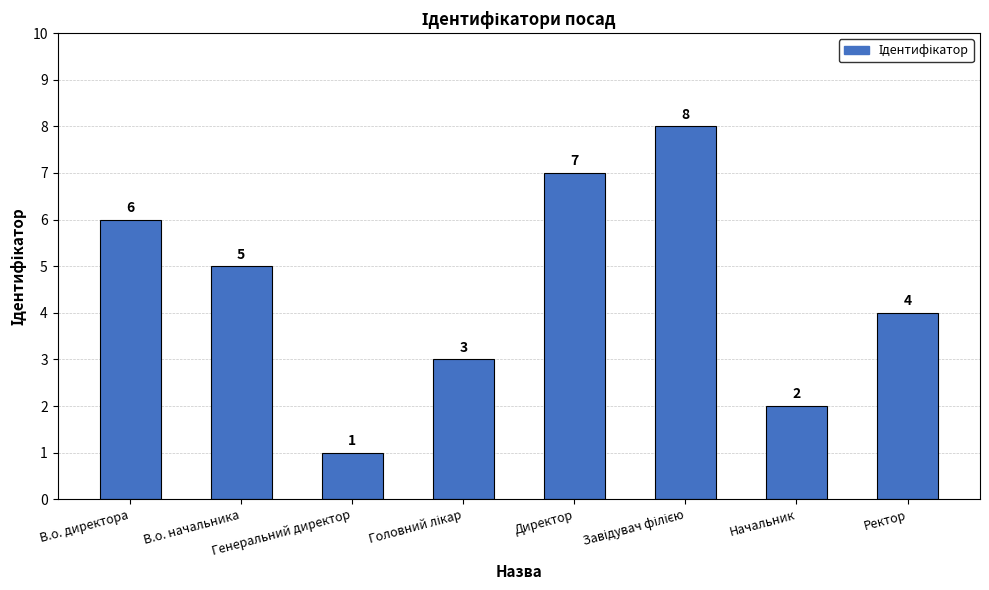

At which label is the value closest to 4?

Ректор